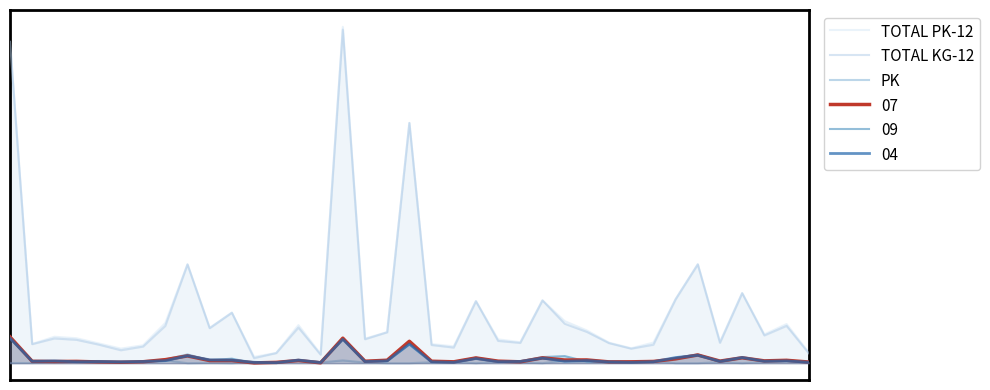

What is the sum of all PK values?

499